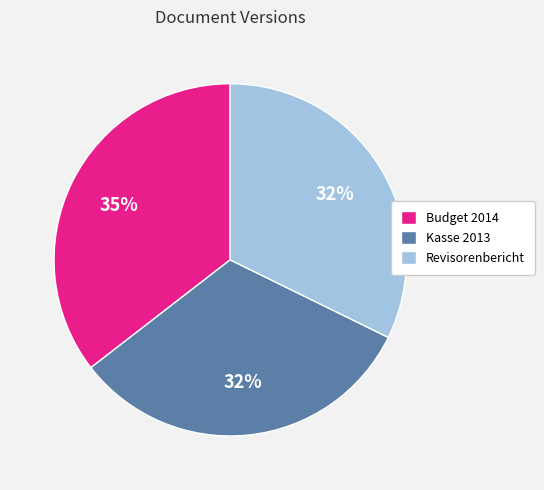

How many slices are in this pie chart?

3